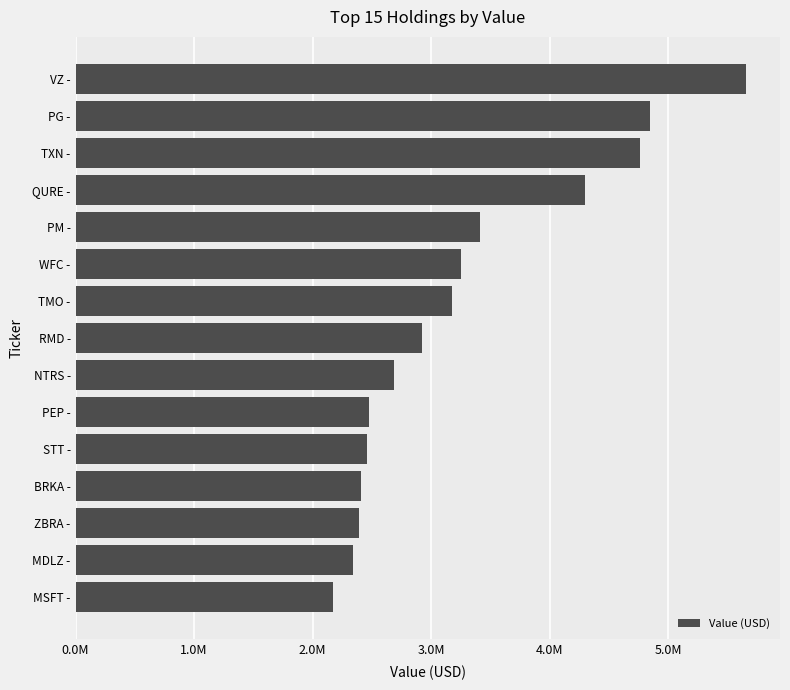

Where is the data nearest to the value 3915500?

QURE -